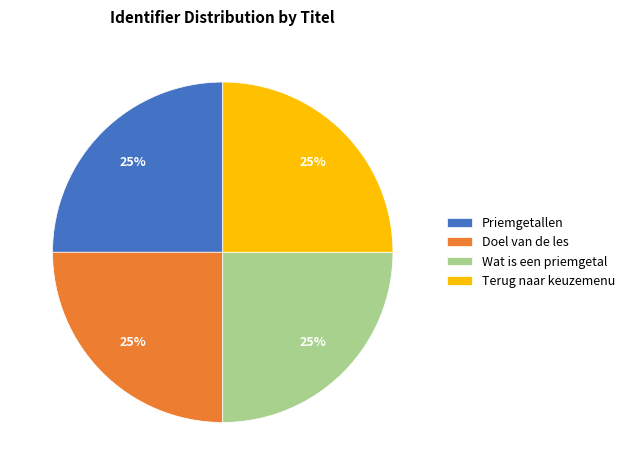

Does Wat is een priemgetal account for over 50% of the chart?

No